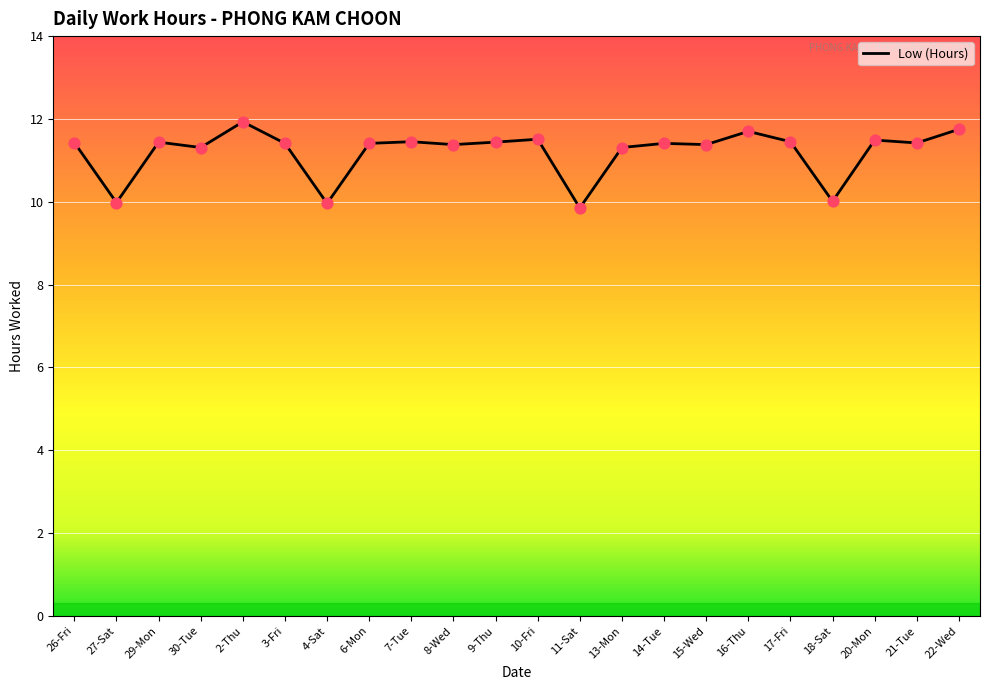

What is the change in value from 18-Sat to 20-Mon?

+1.5